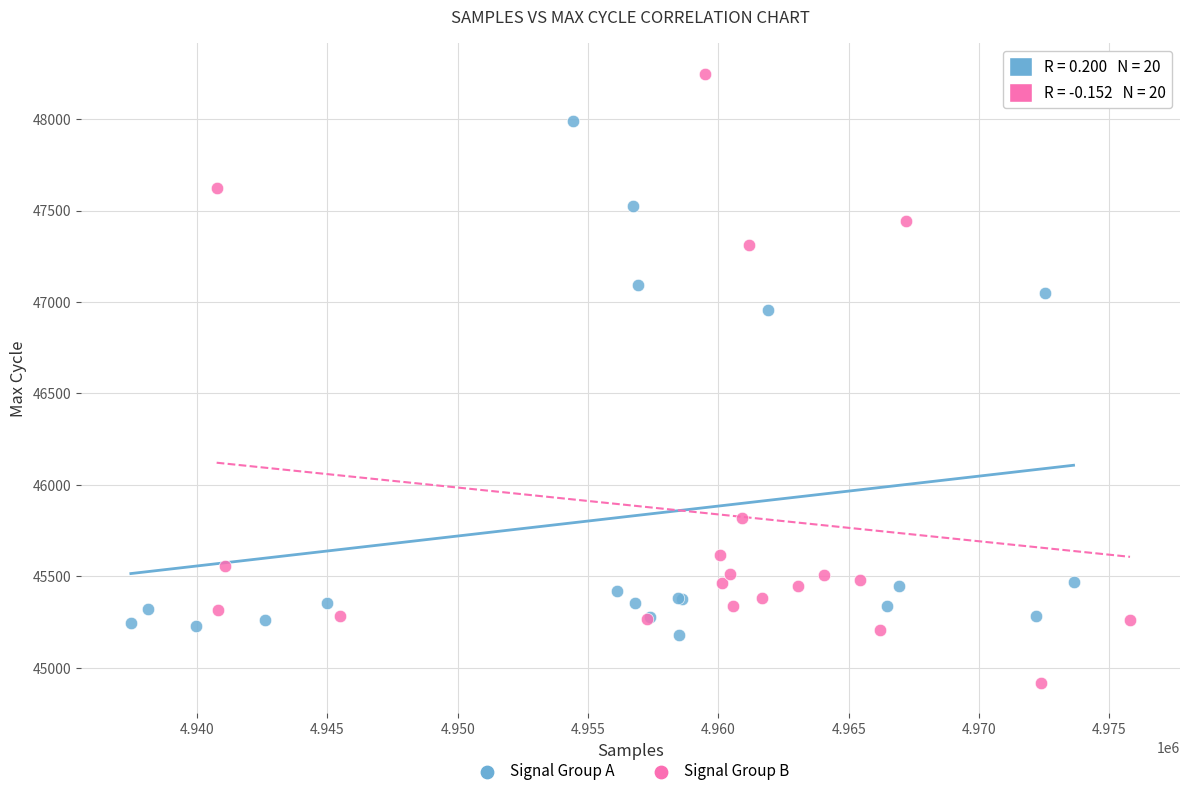

Which series reaches the minimum Y coordinate?

Signal Group B